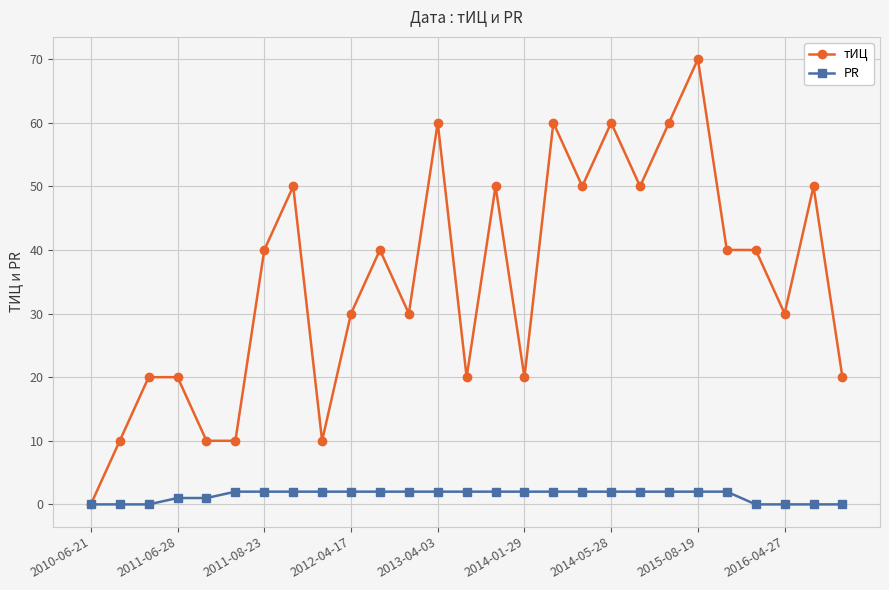

What is the value of the PR point at the 7th from the left?

2